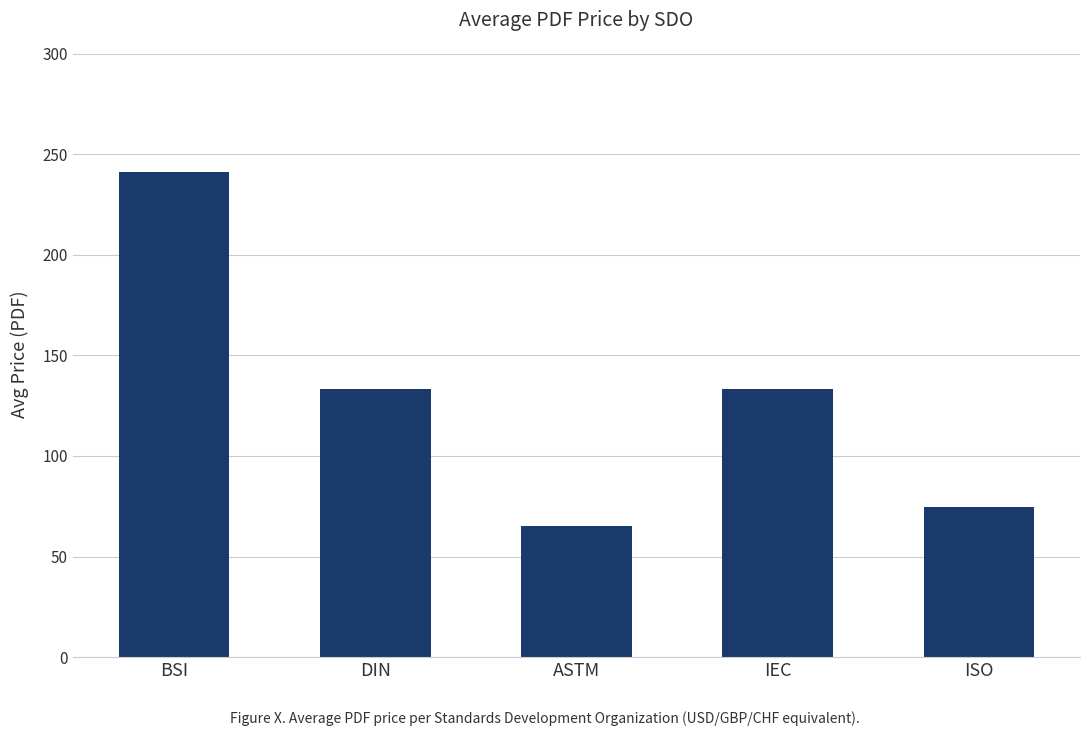

How many data points does each series have?

5